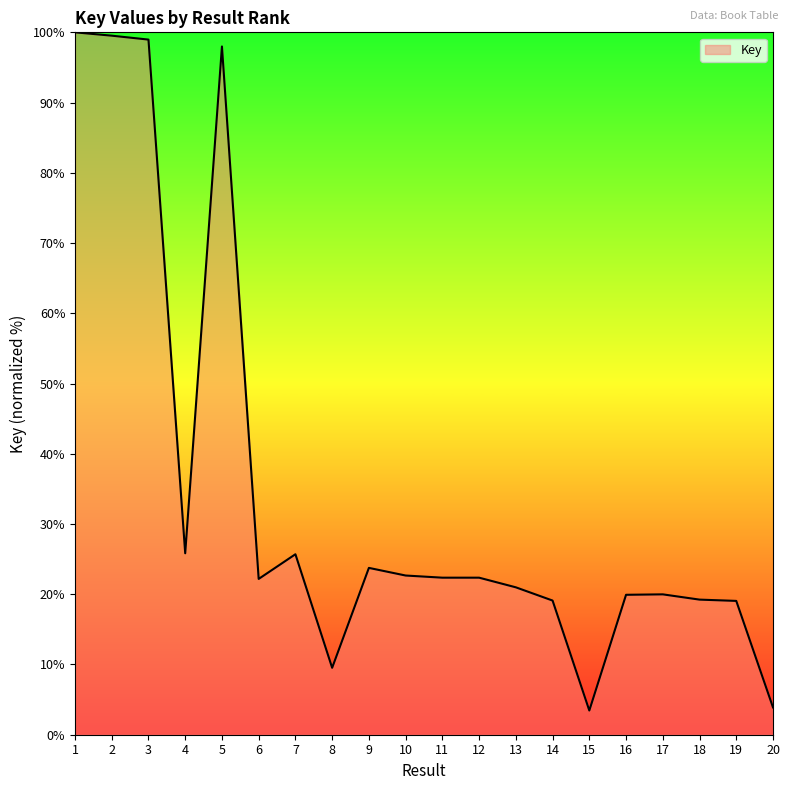

Read the value at 15.

3.4